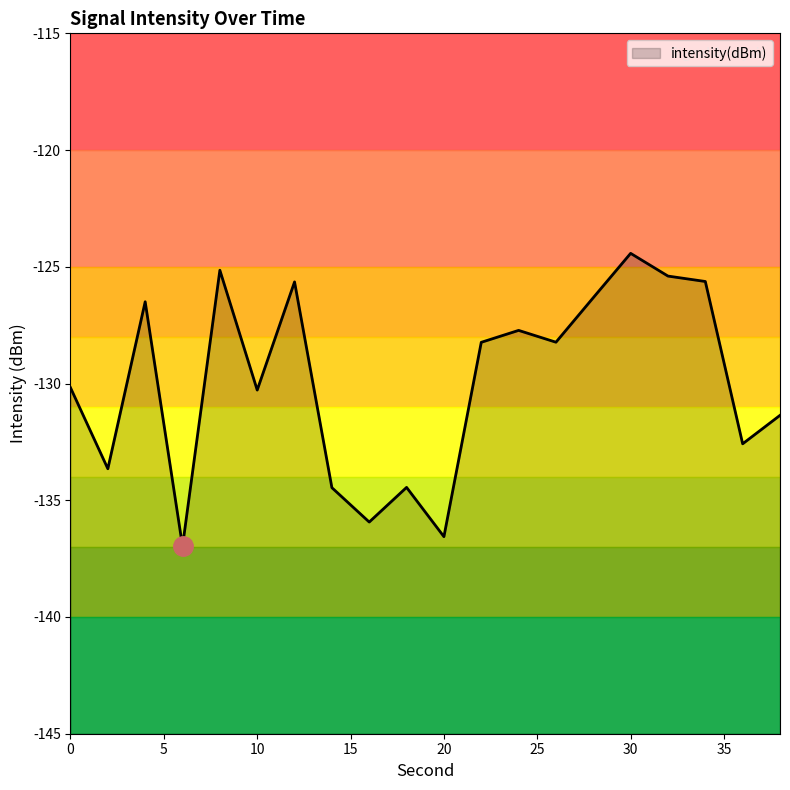

The value at 38 is -26.5. True or false?

False